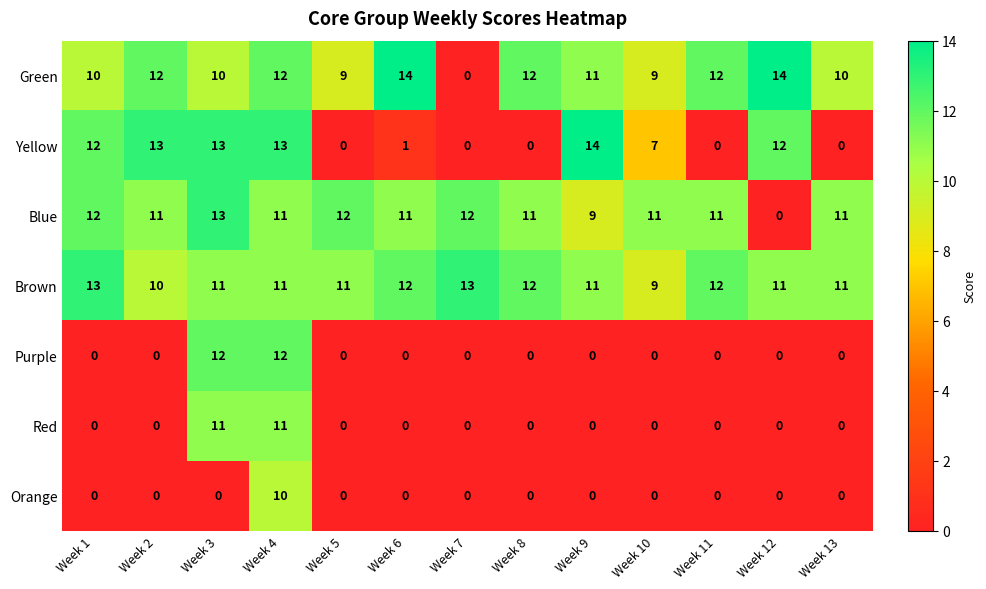

Read the Brown value at Week 8.

12